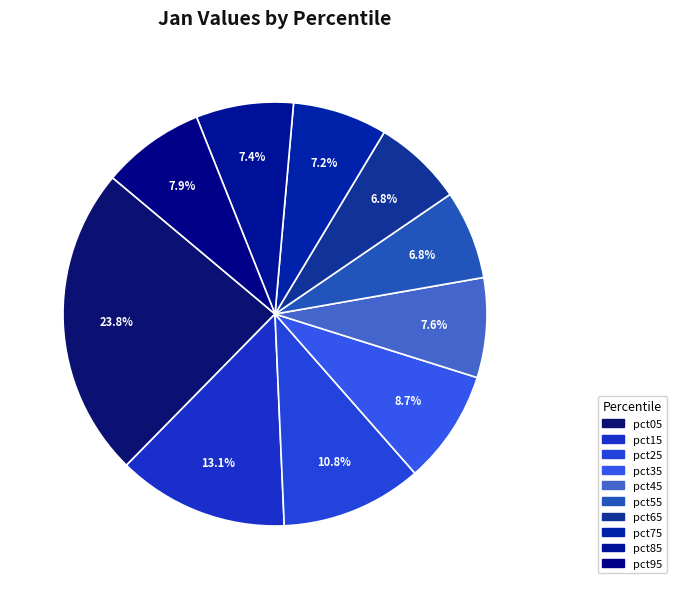

How many segments does this pie chart have?

10